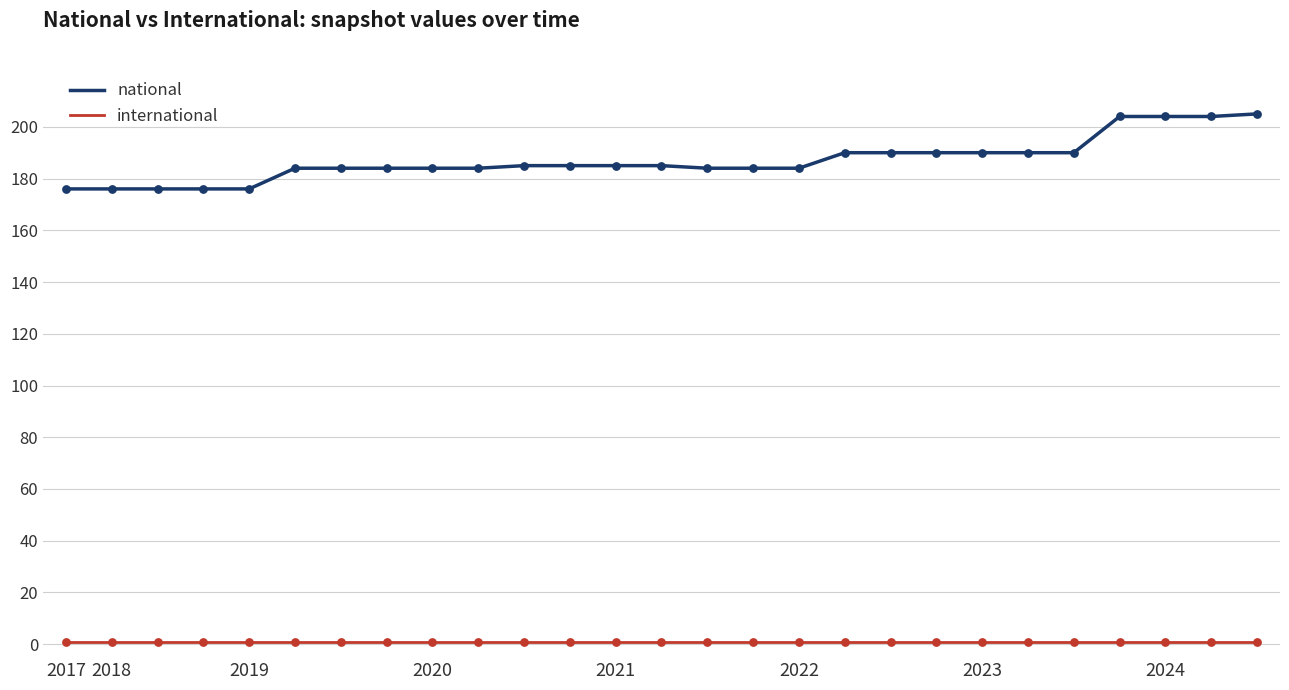

What is the maximum value shown in the chart?

205